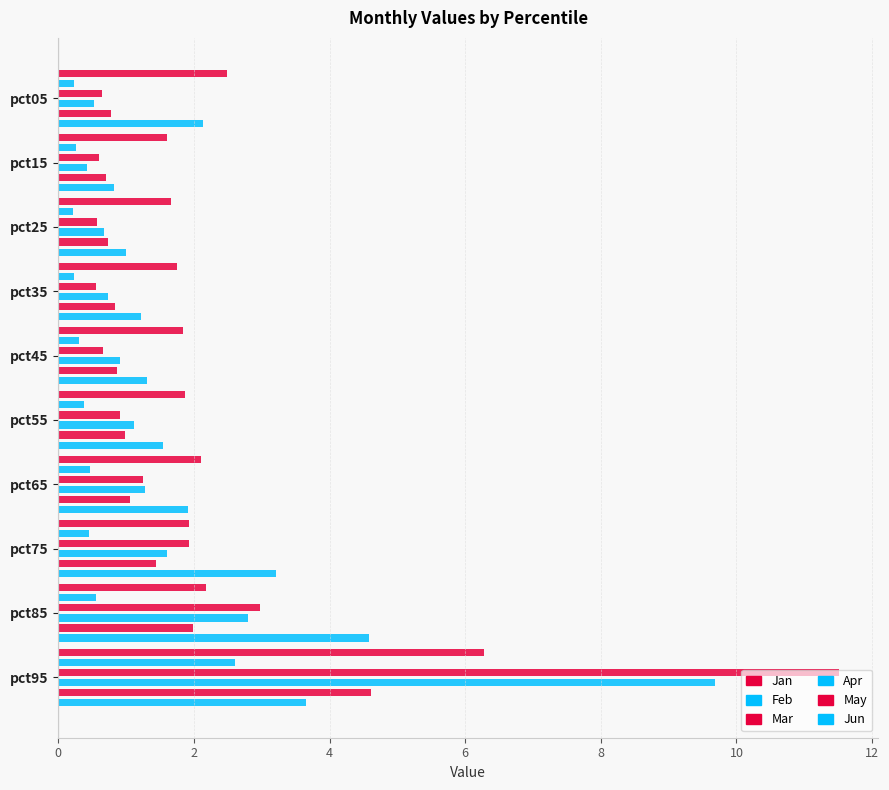

Reading left to right, extract all data points from this chart.

Jan: 2.5	1.6	1.7	1.8	1.8	1.9	2.1	1.9	2.2	6.3
Feb: 0.2	0.3	0.2	0.2	0.3	0.4	0.5	0.4	0.6	2.6
Mar: 0.6	0.6	0.6	0.6	0.7	0.9	1.2	1.9	3.0	11.5
Apr: 0.5	0.4	0.7	0.7	0.9	1.1	1.3	1.6	2.8	9.7
May: 0.8	0.7	0.7	0.8	0.9	1.0	1.1	1.4	2.0	4.6
Jun: 2.1	0.8	1.0	1.2	1.3	1.5	1.9	3.2	4.6	3.6